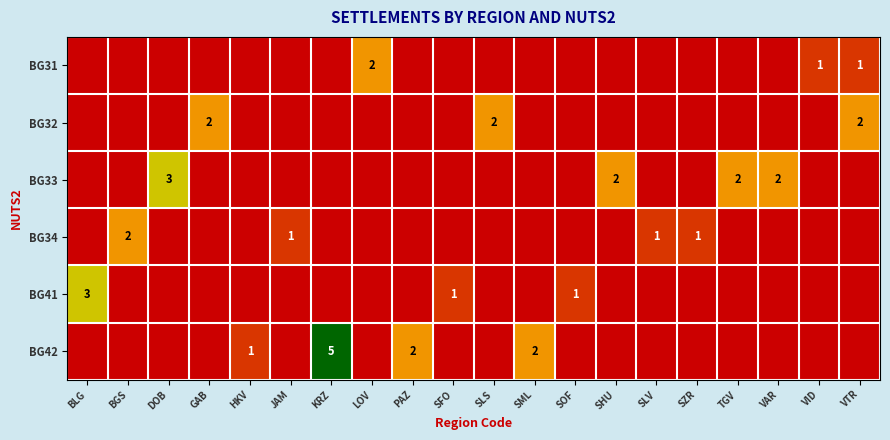

Is it true that BG42 equals 1 at KRZ?

False